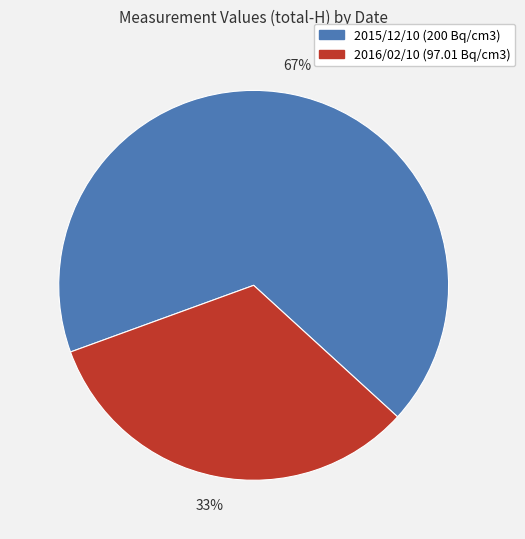

Do 2015/12/10 (200 Bq/cm3) and 2016/02/10 (97.01 Bq/cm3) together represent more than half of the pie?

Yes